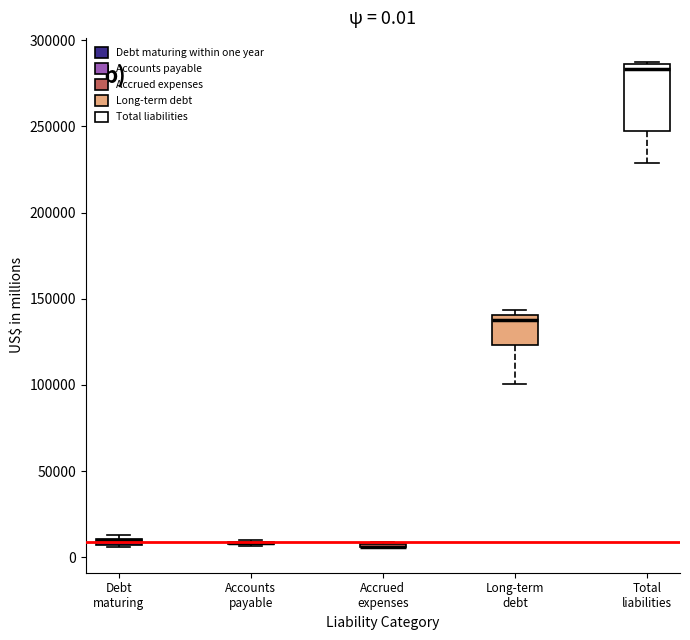

Comparing the boxes themselves (not the whiskers), which one is the tallest?

Total liabilities